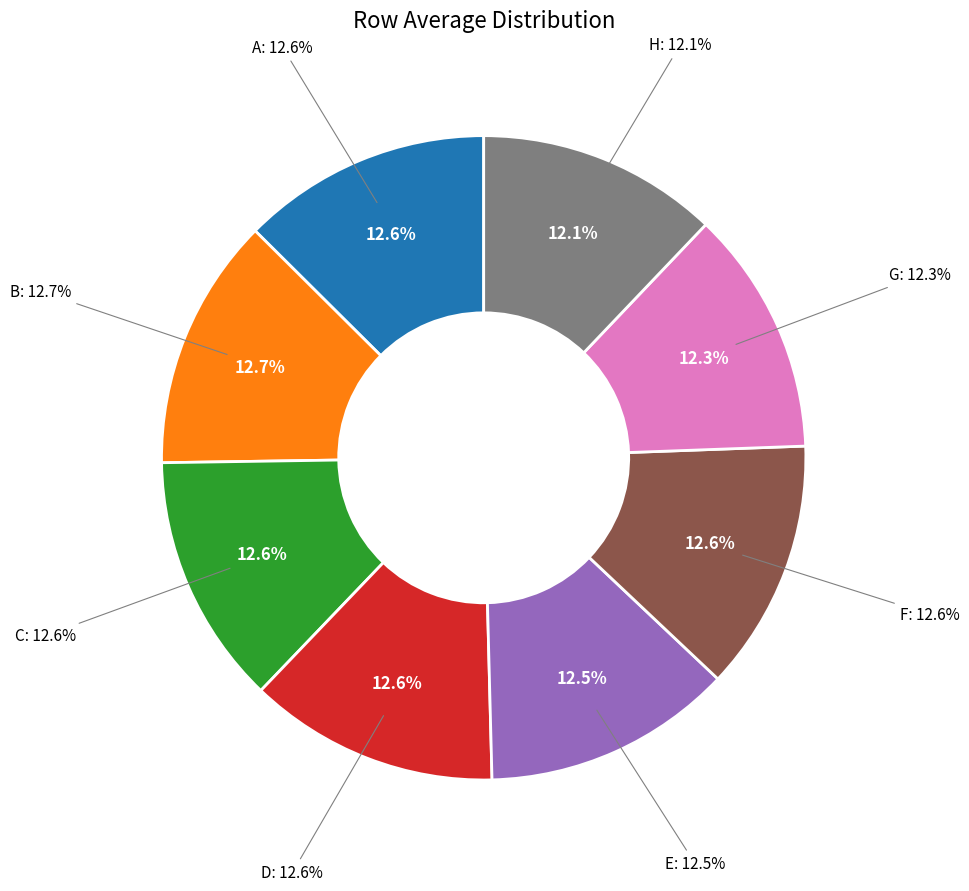

What portion of the pie excludes D?

87.4%